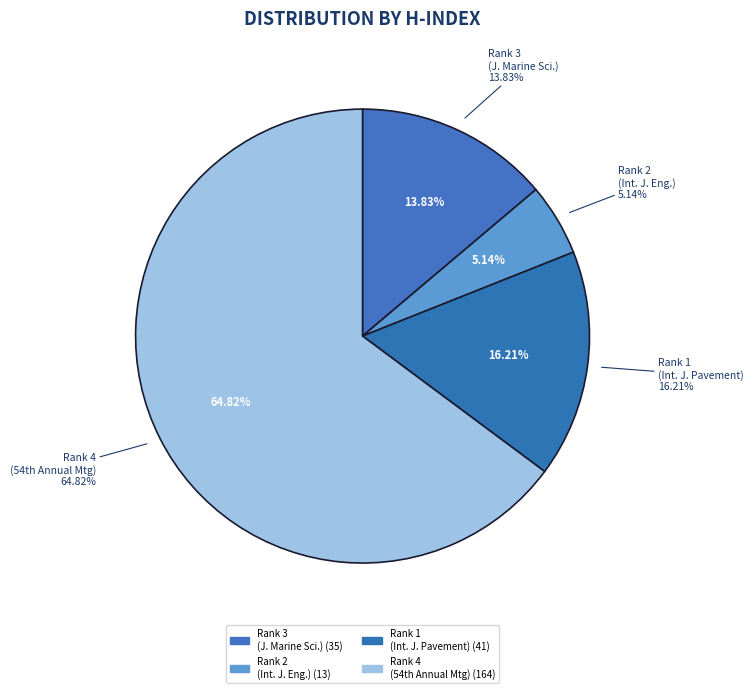

Does any single category account for the majority?

Yes